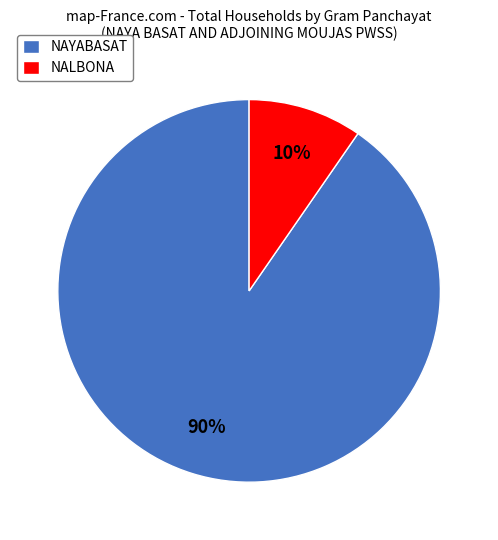

True or false: NAYABASAT accounts for 90% of the total.

True